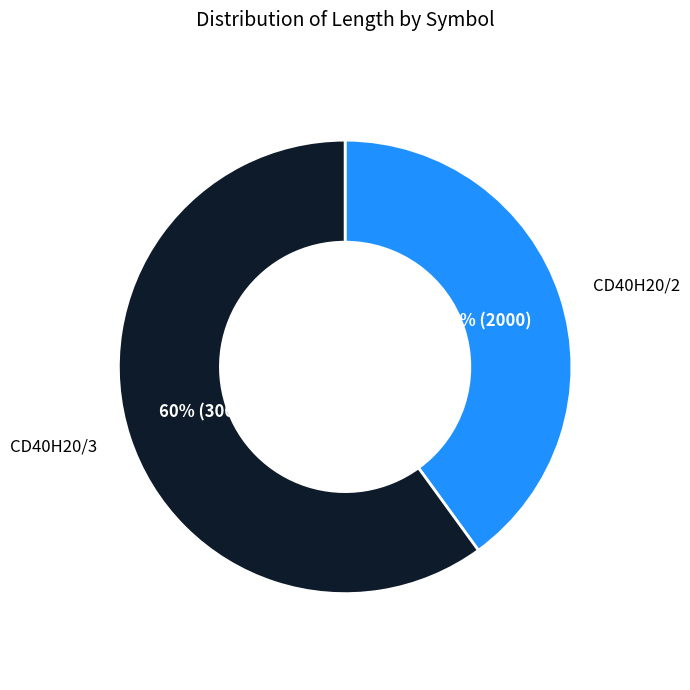

To the nearest percent, what is the average slice percentage?

50%